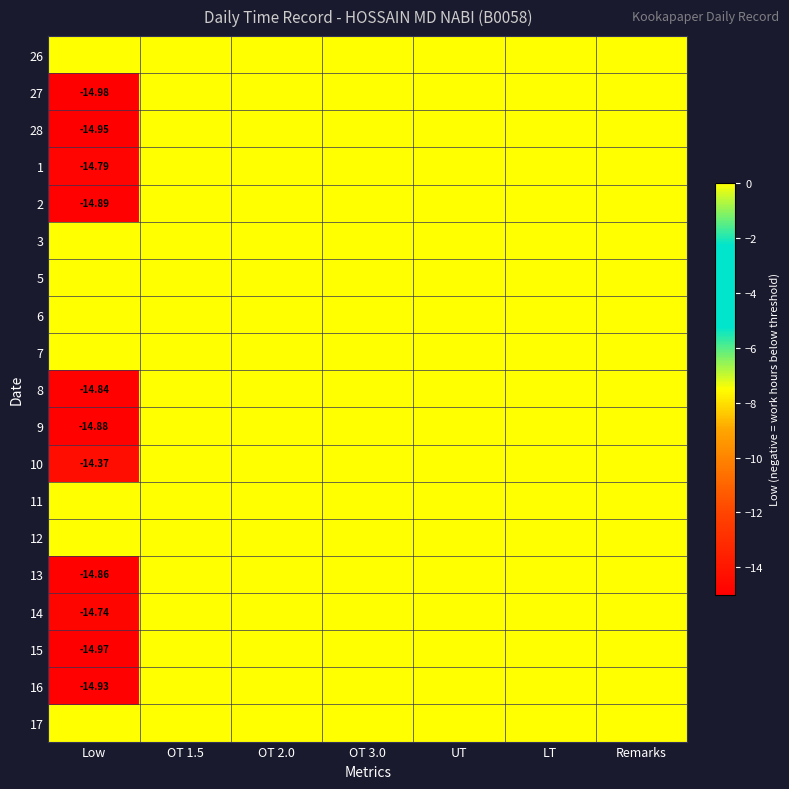

True or false: 16 has a value of 10.2 at OT 3.0.

False